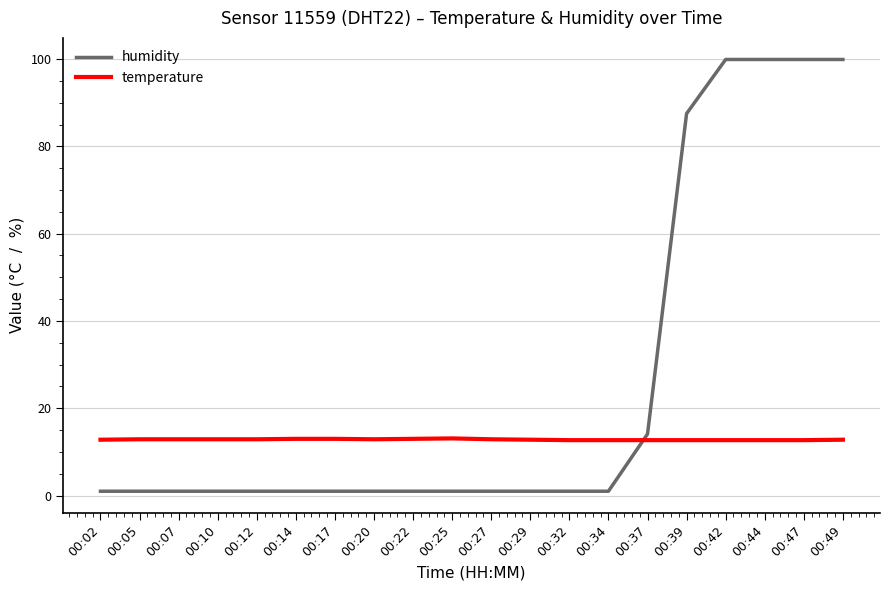

Rank the series at 00:14 from lowest to highest value.

humidity, temperature